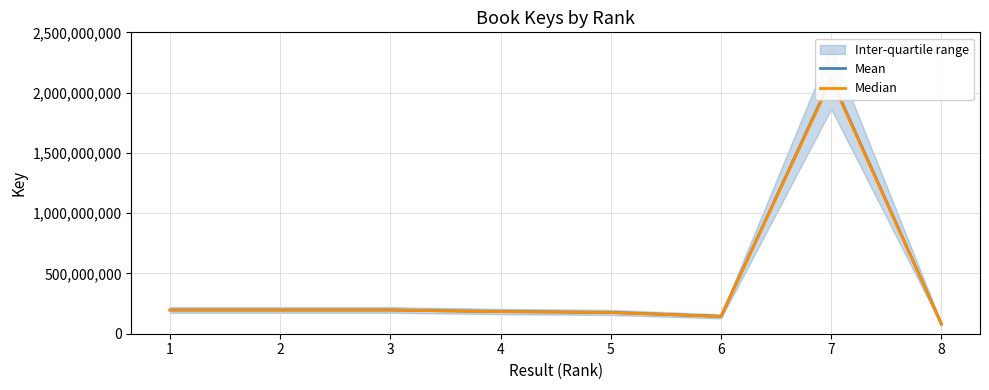

Which series has the largest total across all categories?

Mean